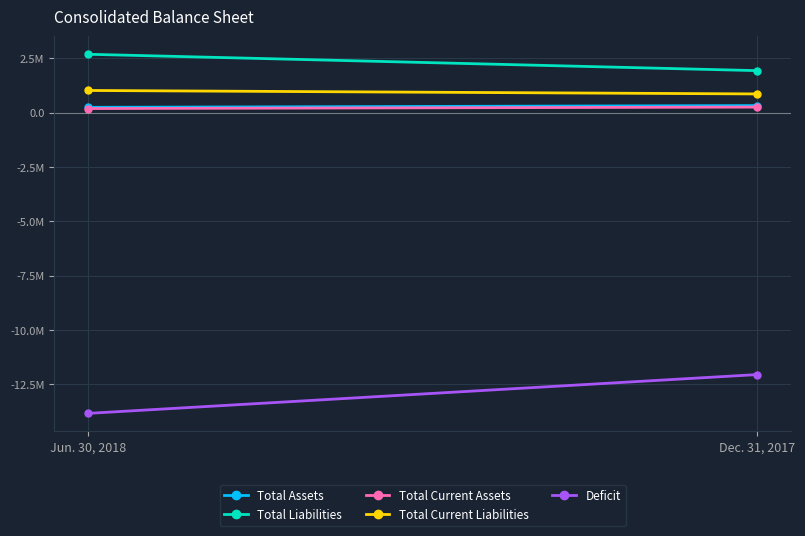

The value of Total Assets at Dec. 31, 2017 is 325880. True or false?

True